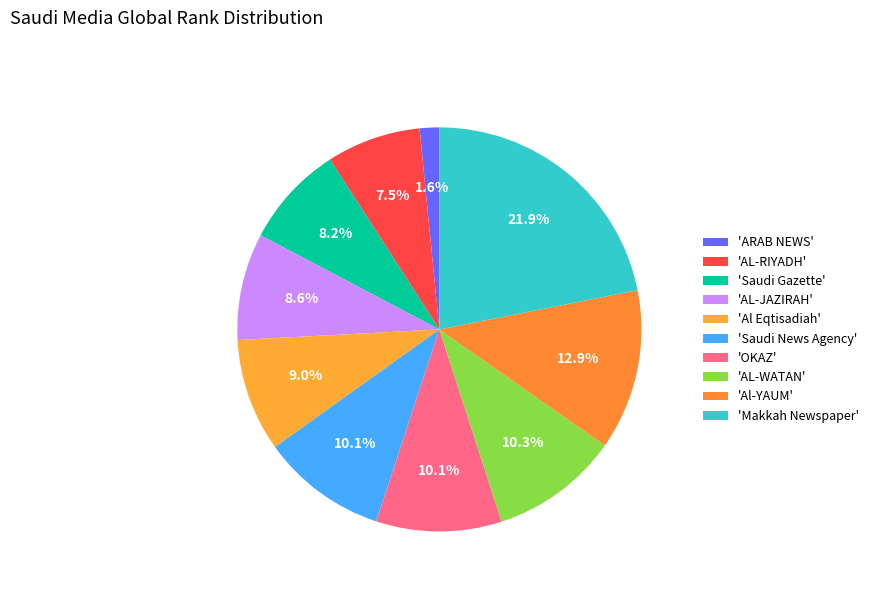

Count the number of slices in the pie.

10